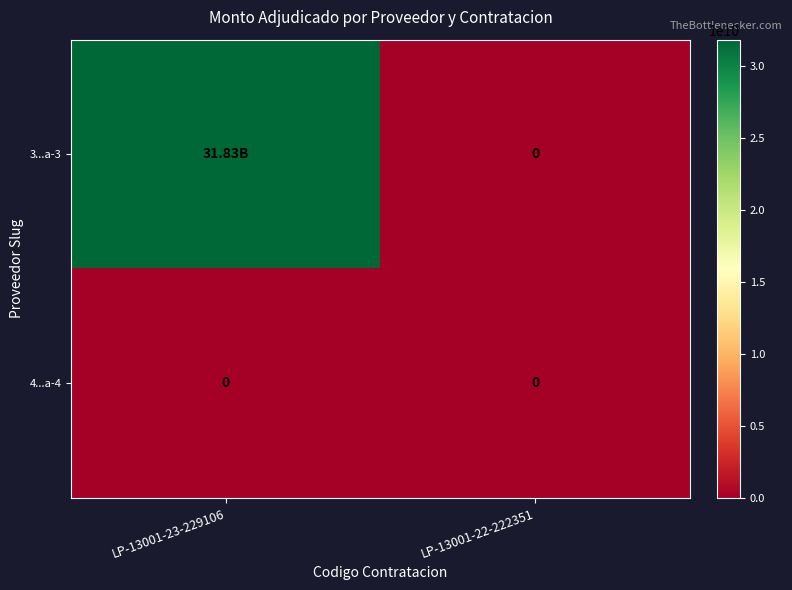

The 3...a-3 series shows 55774383864 at LP-13001-23-229106. True or false?

False